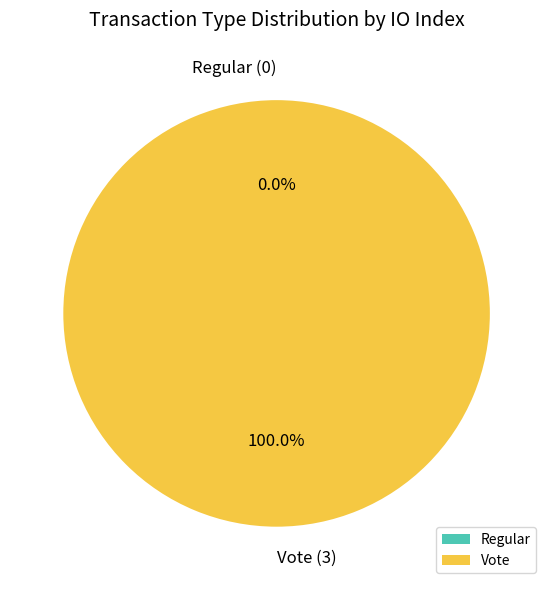

What is the total percentage of Regular (index 0) and Vote (index 3)?

100.0%